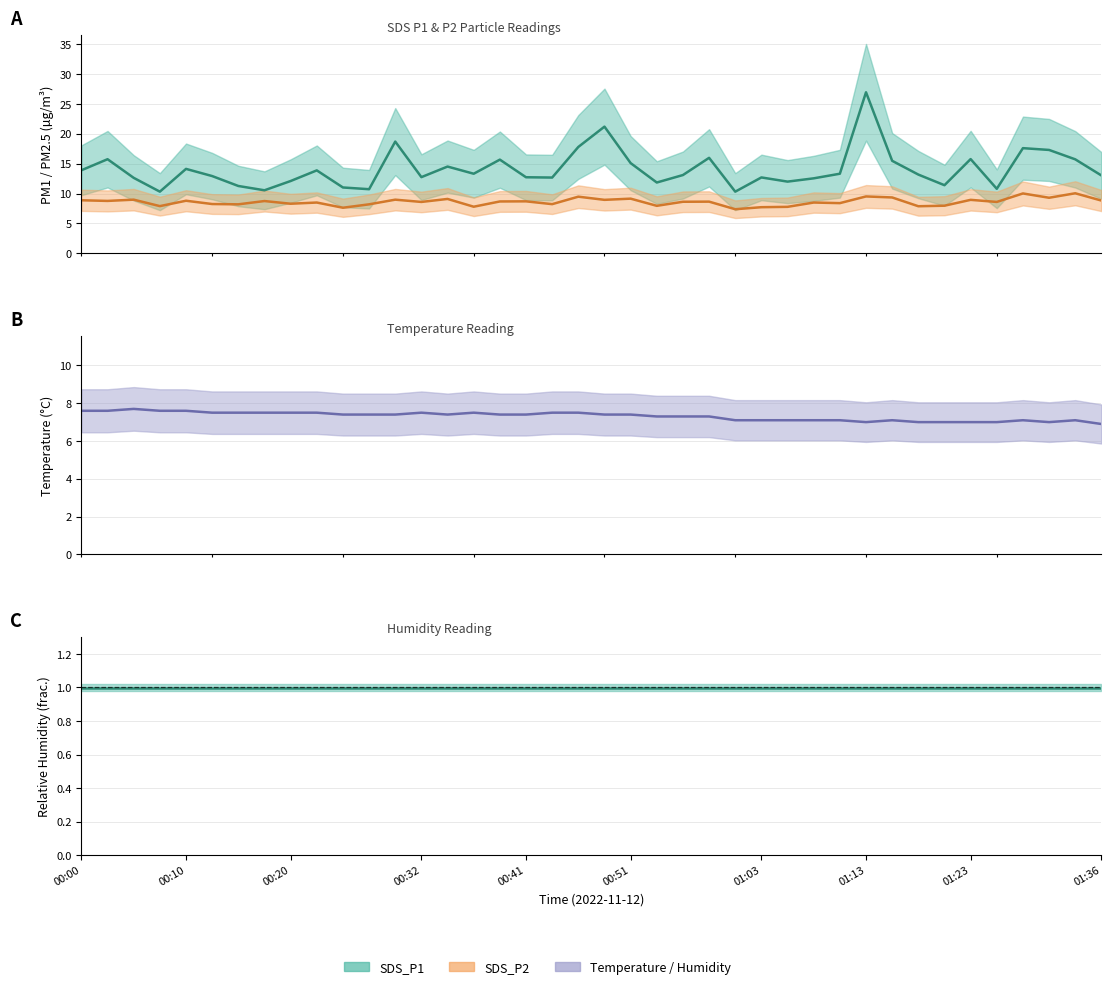

What is the smallest value displayed?

1.0